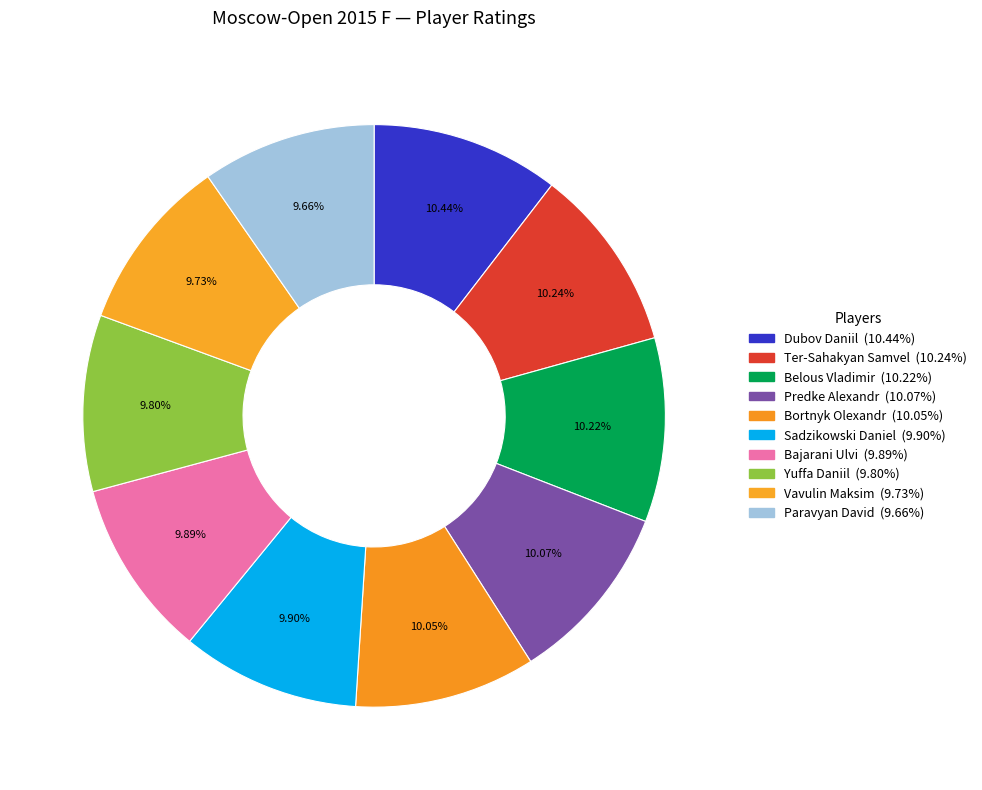

Is there a majority slice in this chart?

No